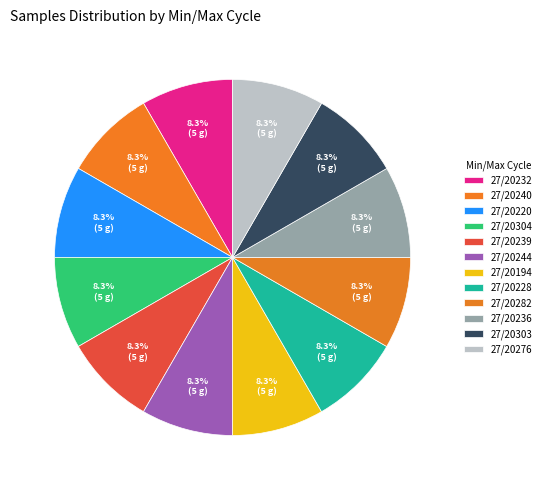

True or false: 27/20276 accounts for 8% of the total.

True